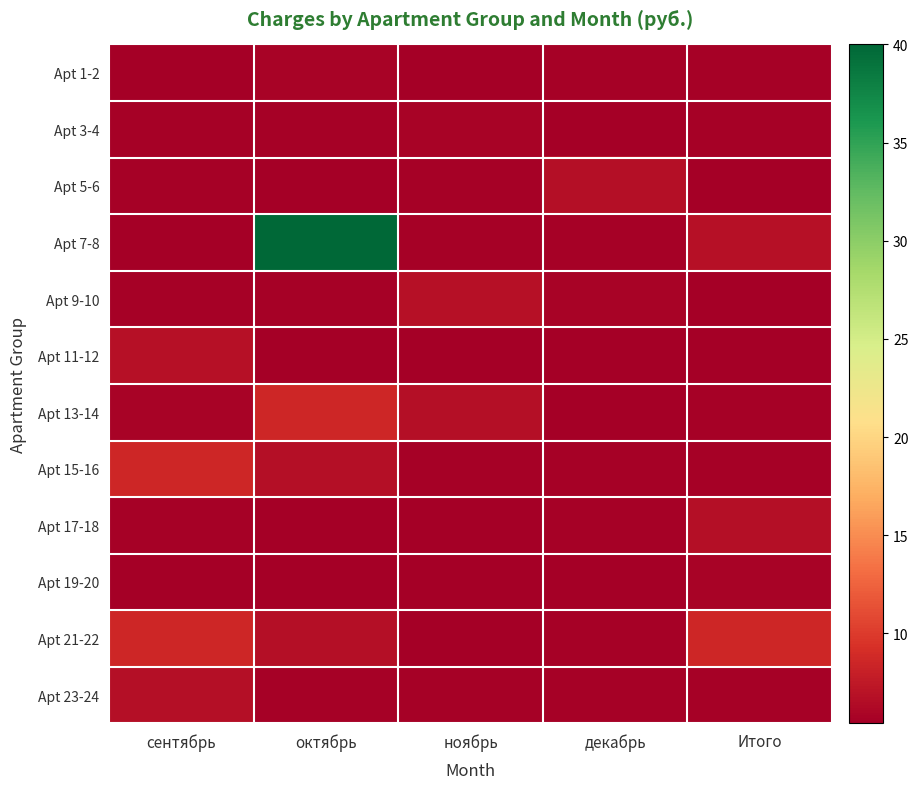

Which series has the largest total across all categories?

Apt 7-8